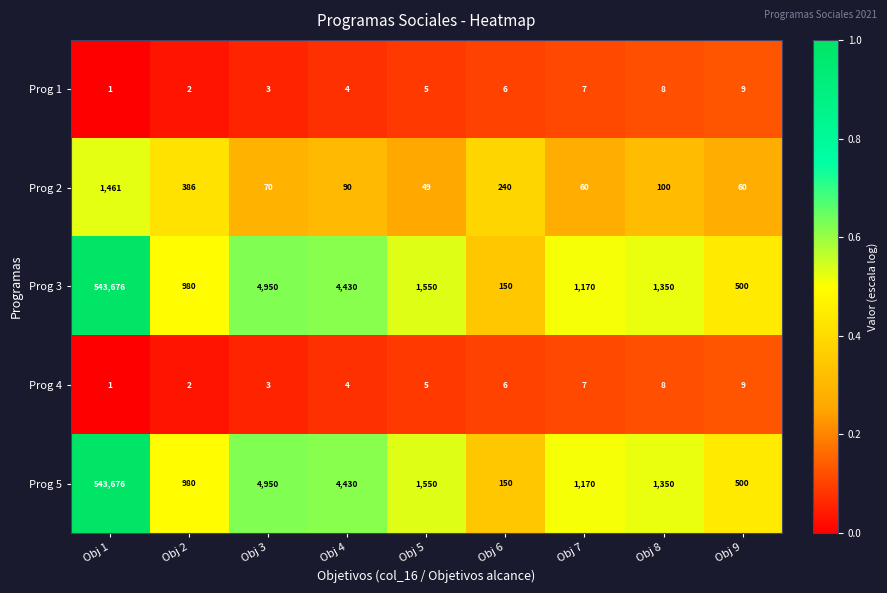

Is the value of Prog 3 at Obj 2 greater than the value of Prog 4 at Obj 6?

Yes